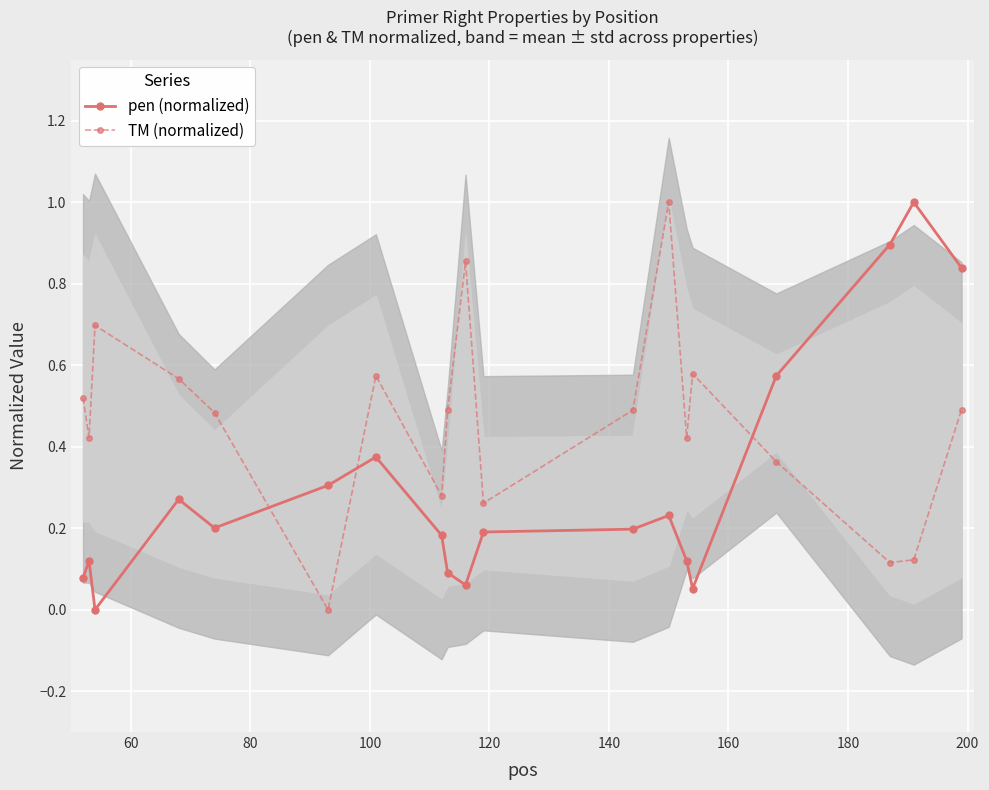

In TM (normalized), how many points are lower than both neighbors (excluding endpoints)?

6